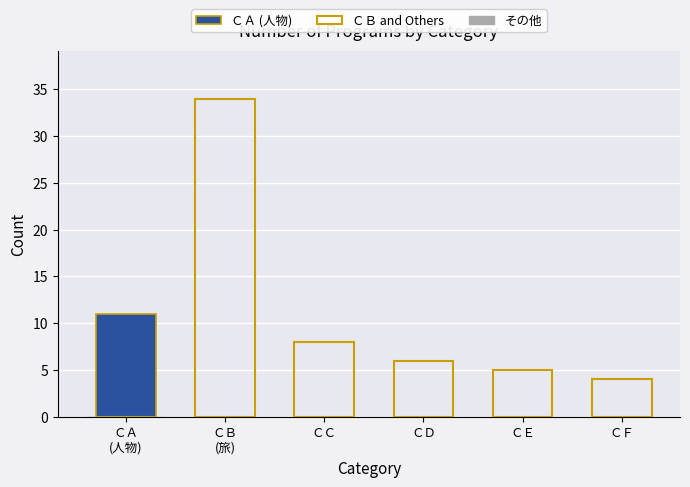

What is the difference between the maximum and minimum values in the ＣＢ and Others series?

34